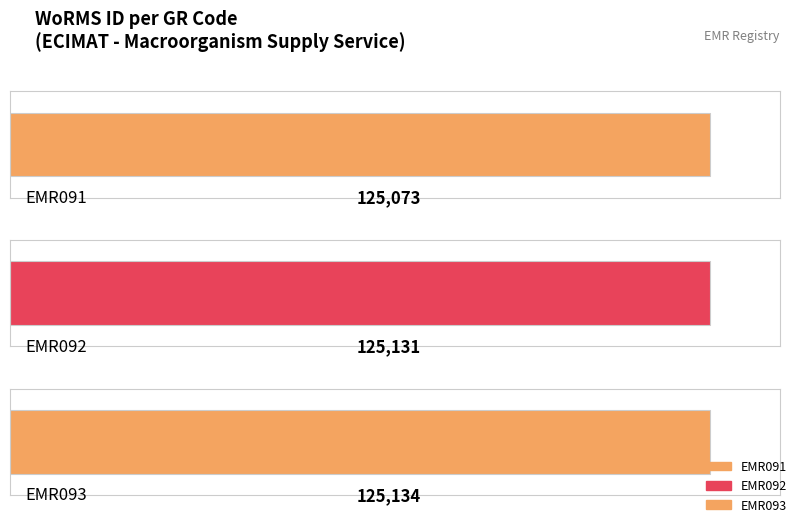

Does the chart contain stacked bars?

No